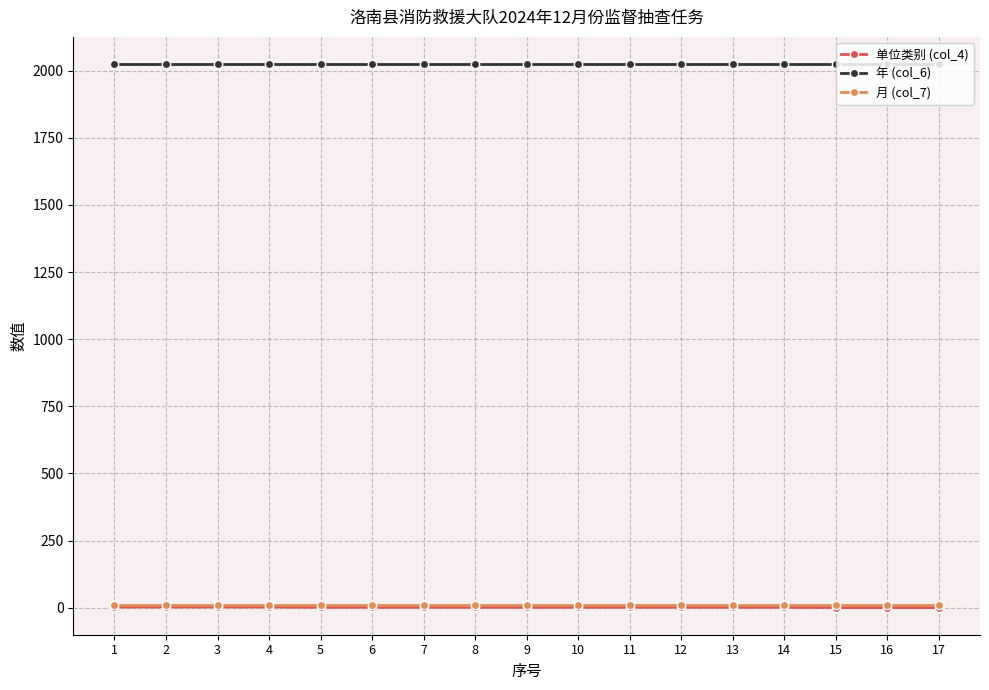

What is the total value across all series at 16?

2037